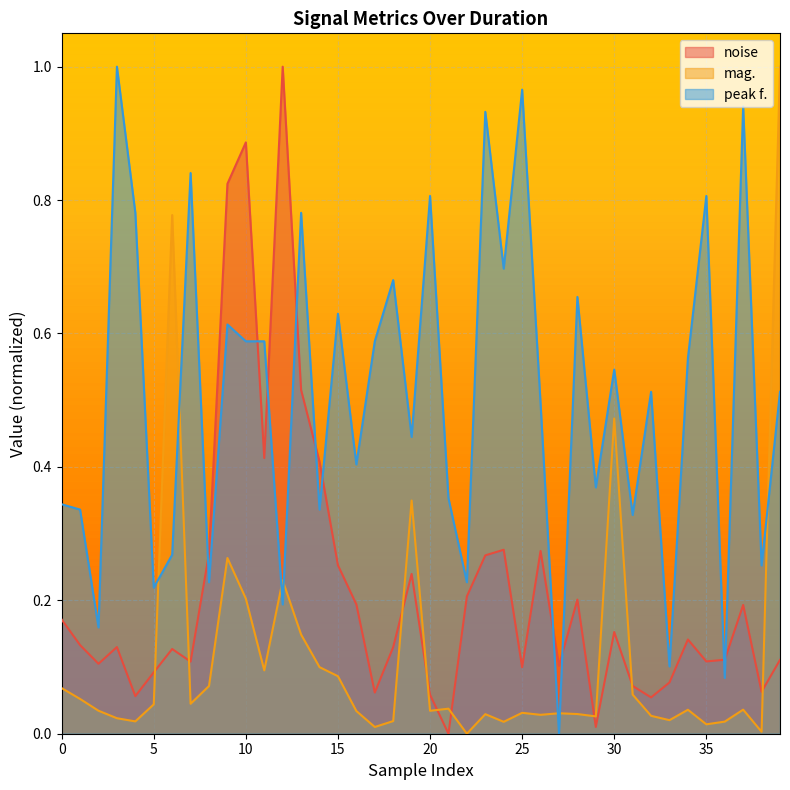

At which category does the chart reach its minimum across all series?

21